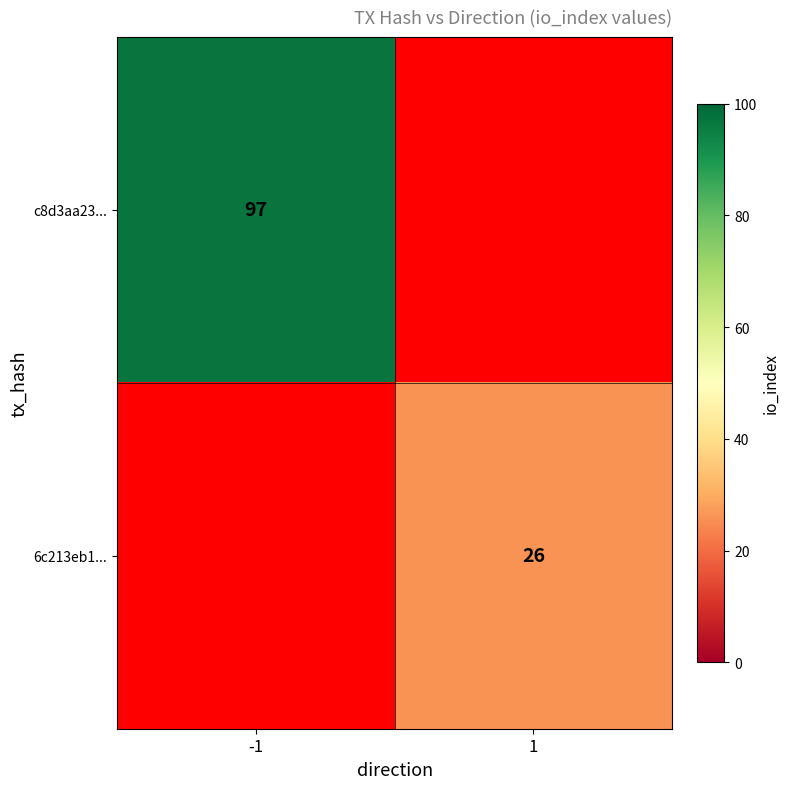

True or false: 6c213eb1... has a value of 26 at 1.

True